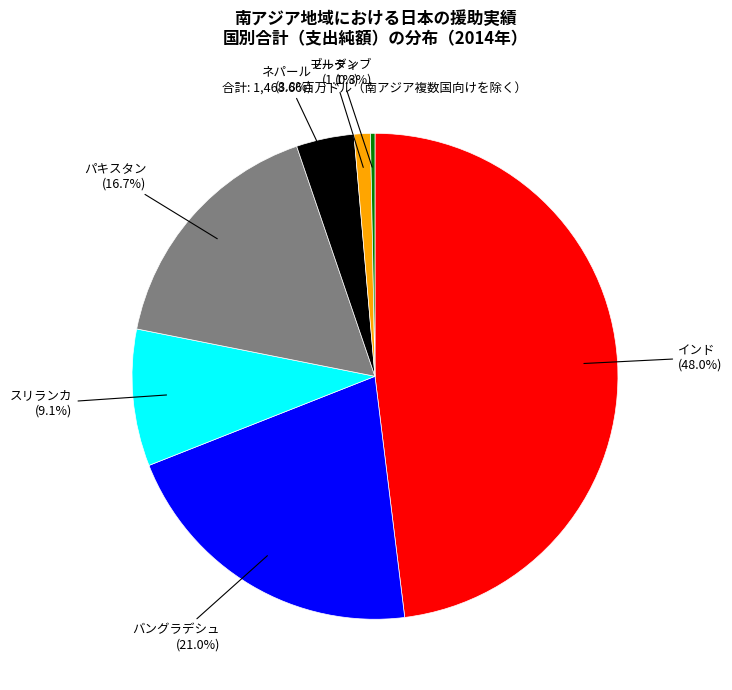

How many slices are in this pie chart?

7